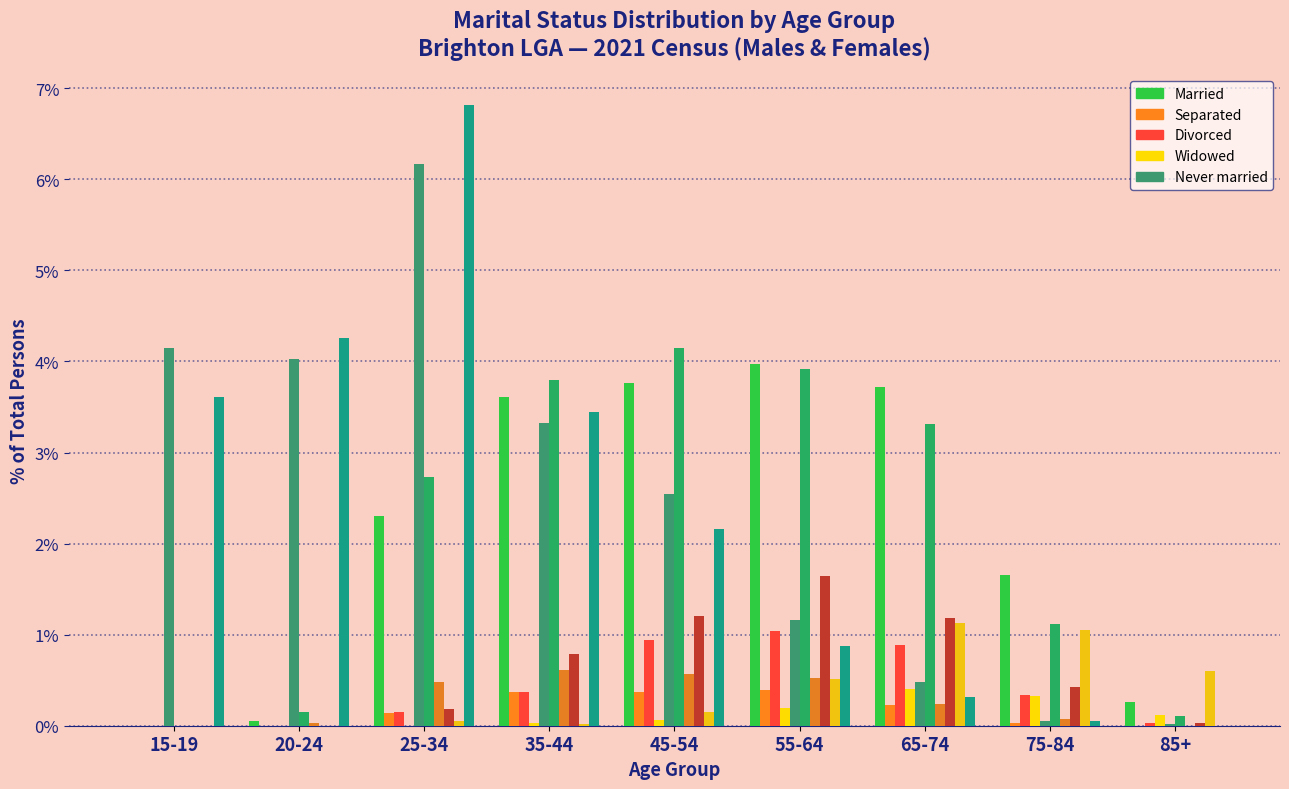

How many data points does each series have?

9